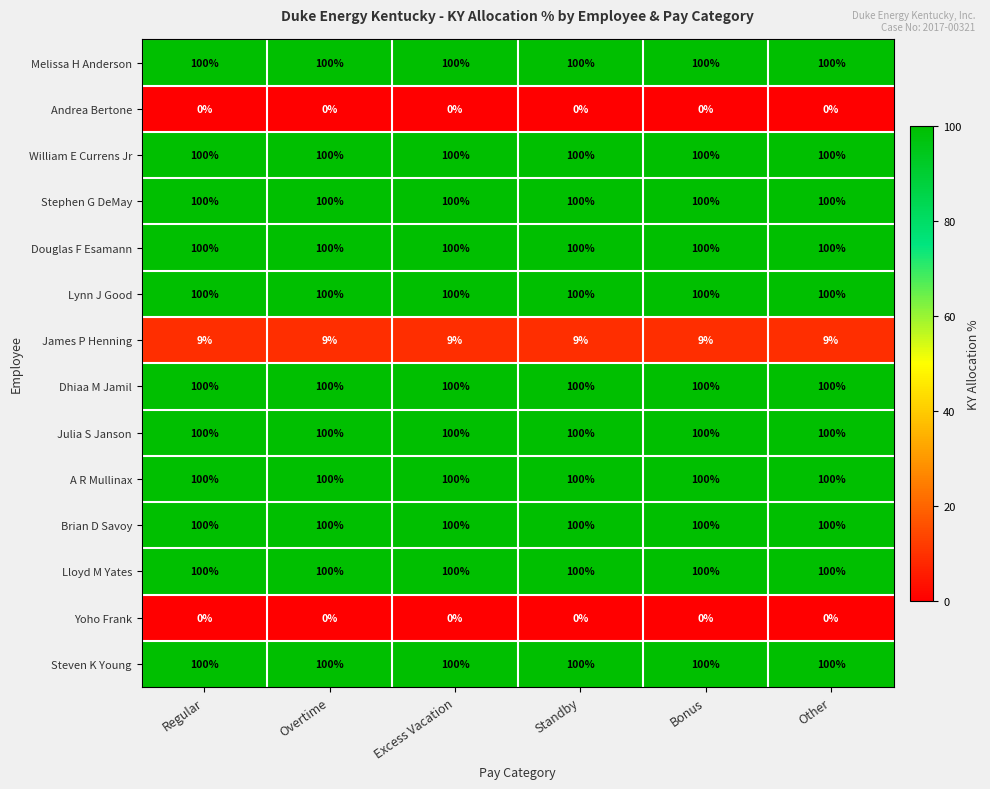

What is the spread (max minus min) of values at Overtime?

100